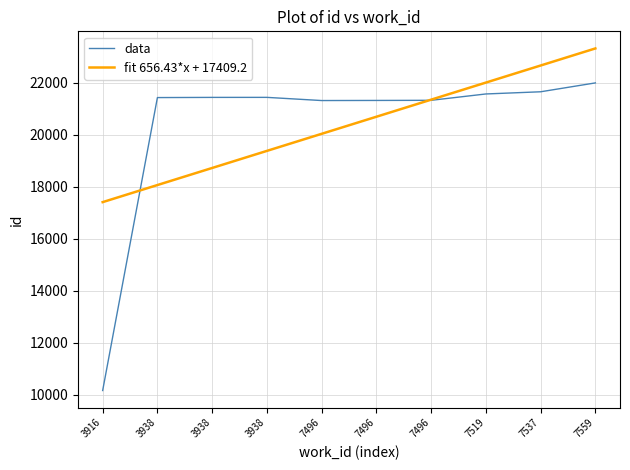

How many lines are shown in the chart?

2